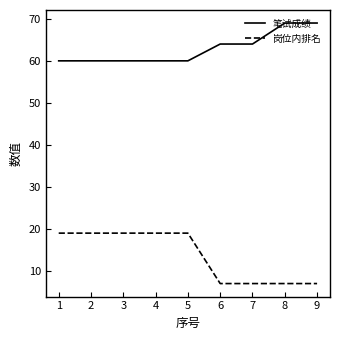

Rank the series by their average value, from lowest to highest.

岗位内排名, 笔试成绩